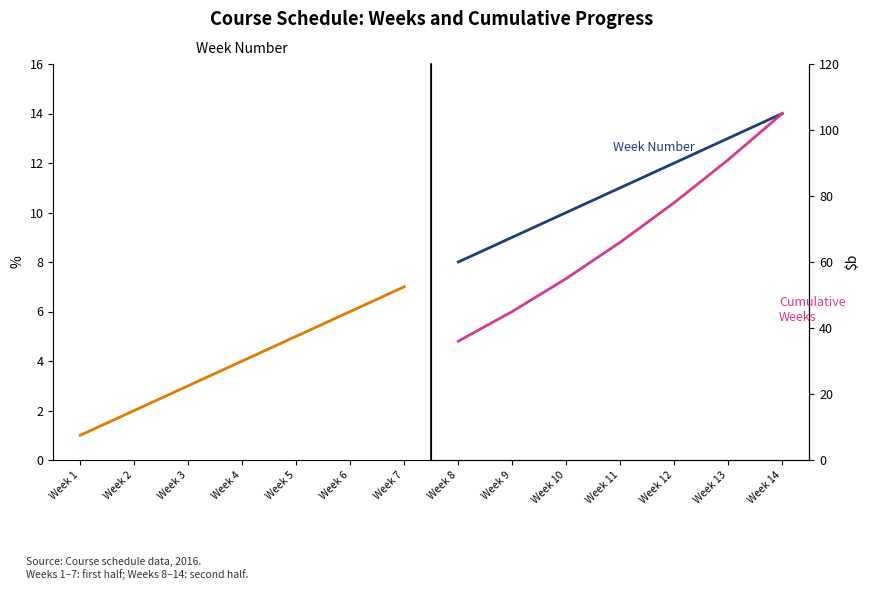

True or false: Cumulative Weeks has more than 2 interior local peaks.

False